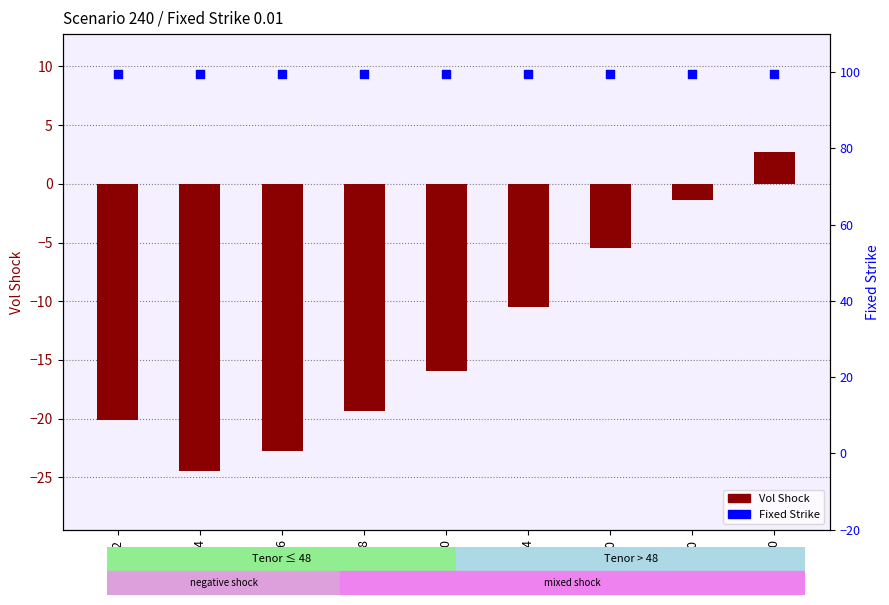

What are all the series names shown in the legend?

Vol Shock, Fixed Strike